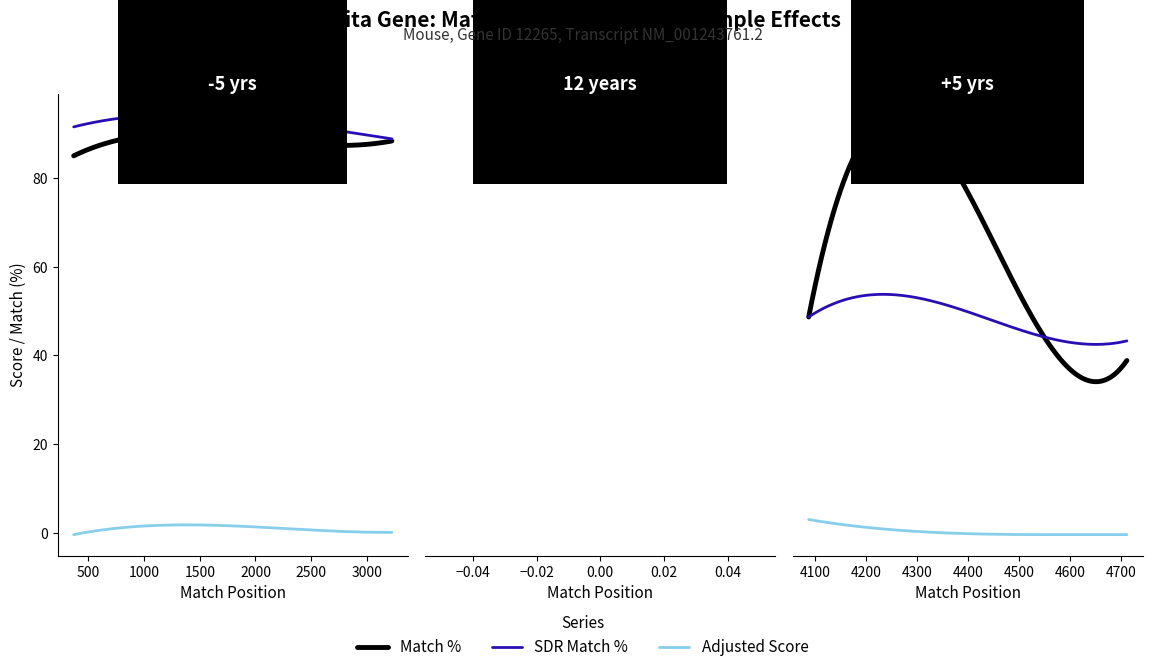

The value of Adjusted Score at 15 is -4.3. True or false?

False